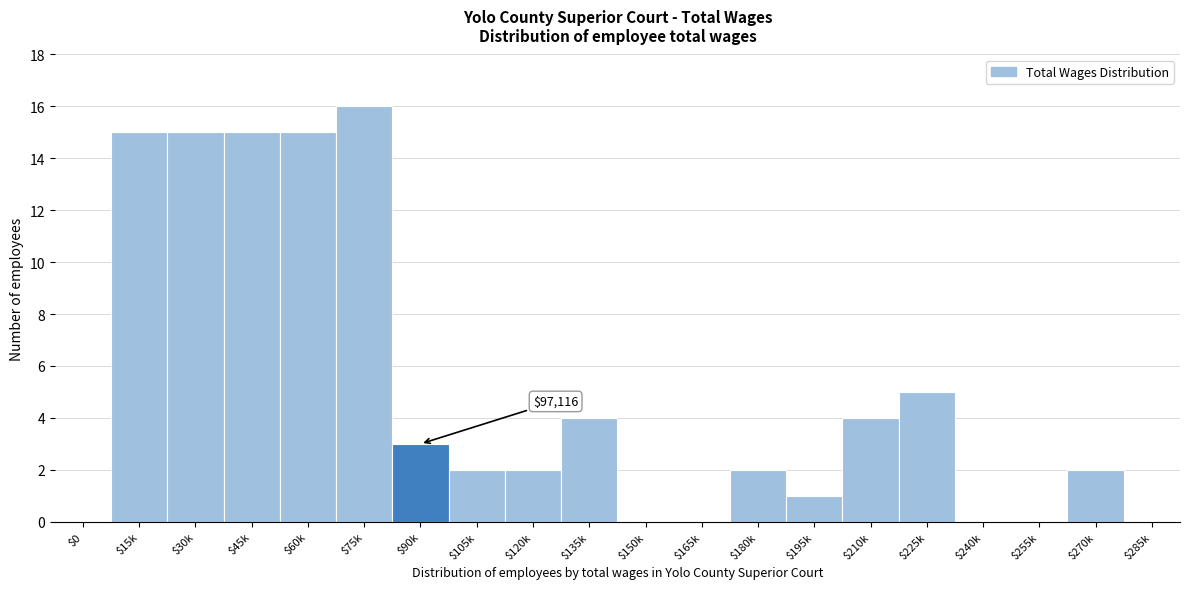

What is the sum of all values?

101